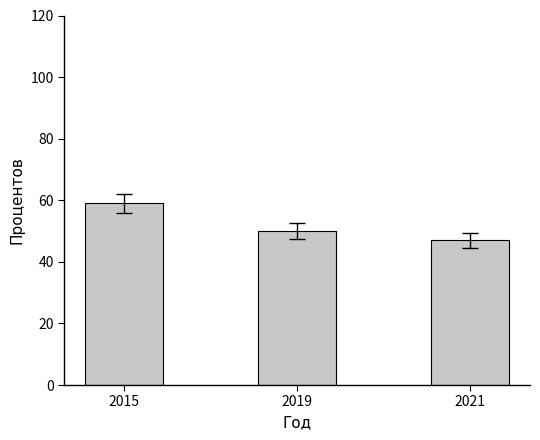

Reading left to right, transcribe all the data shown in this chart.

59	50	47